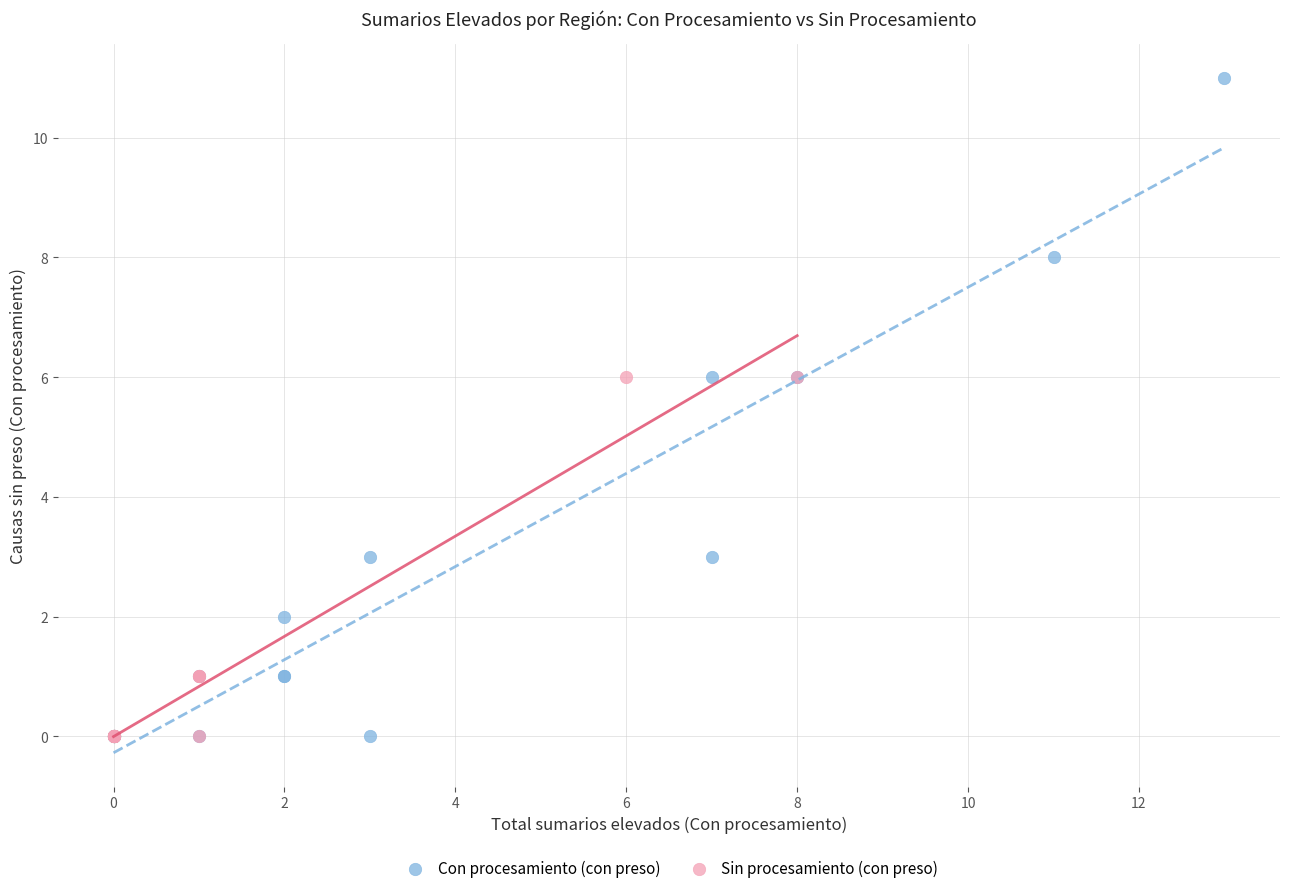

Which series has the largest Y range (max minus min)?

Con procesamiento (con preso)